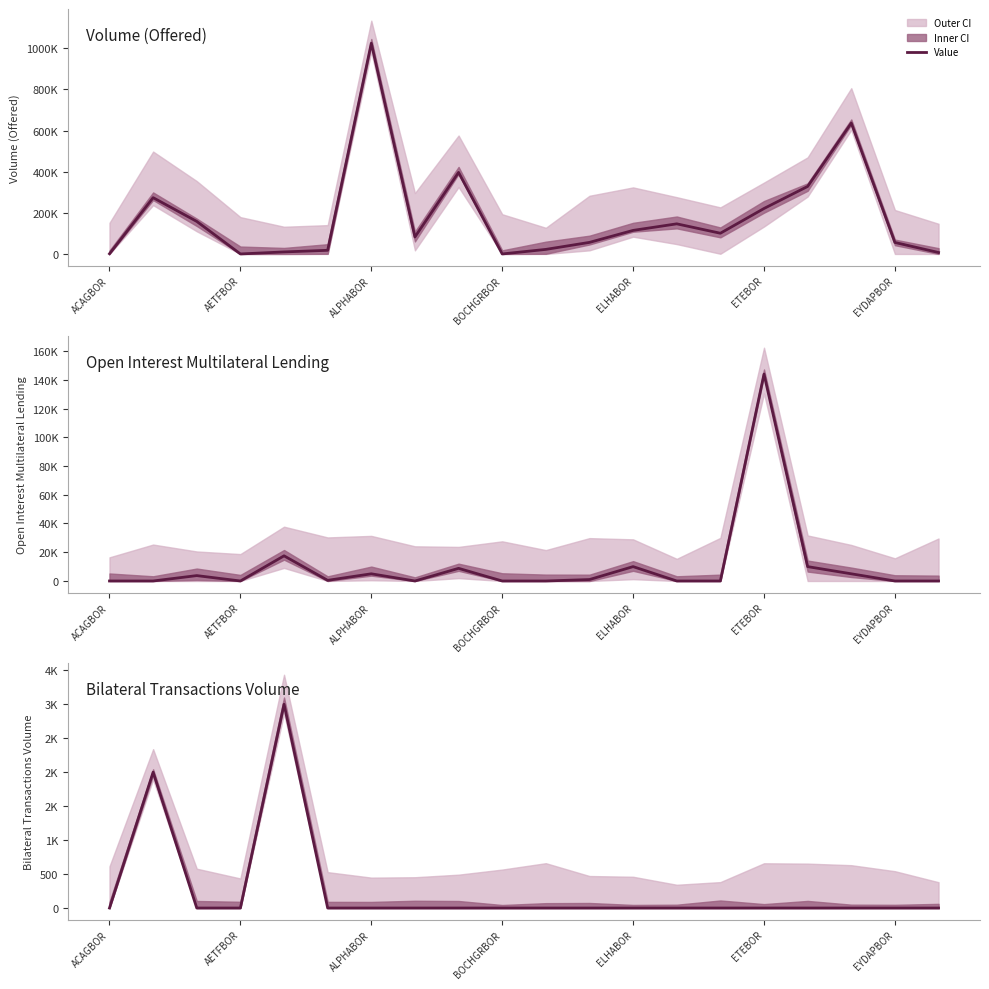

What is the spread (max minus min) of values at 7?

82662